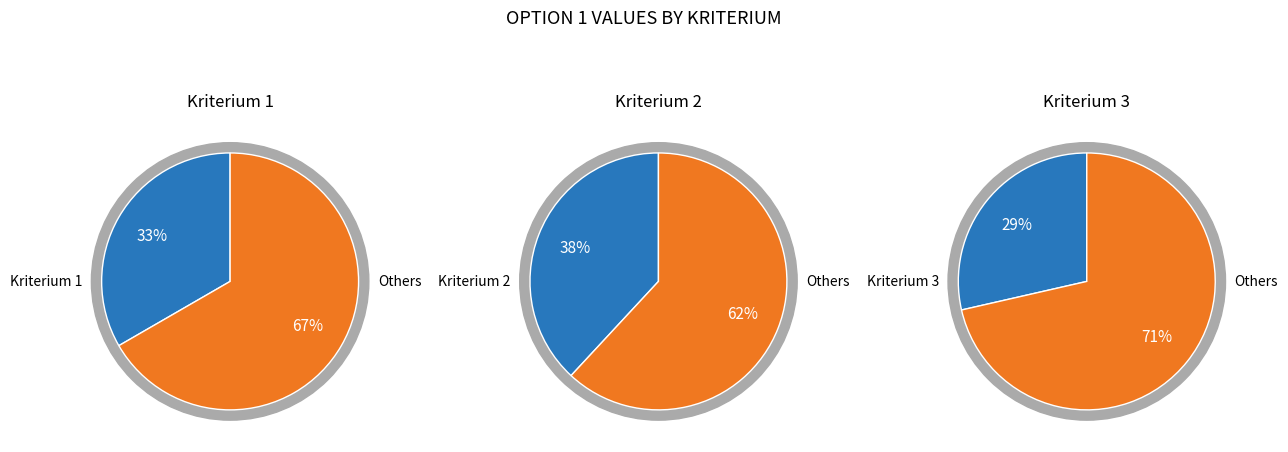

To the nearest percent, what is the average slice percentage?

33%